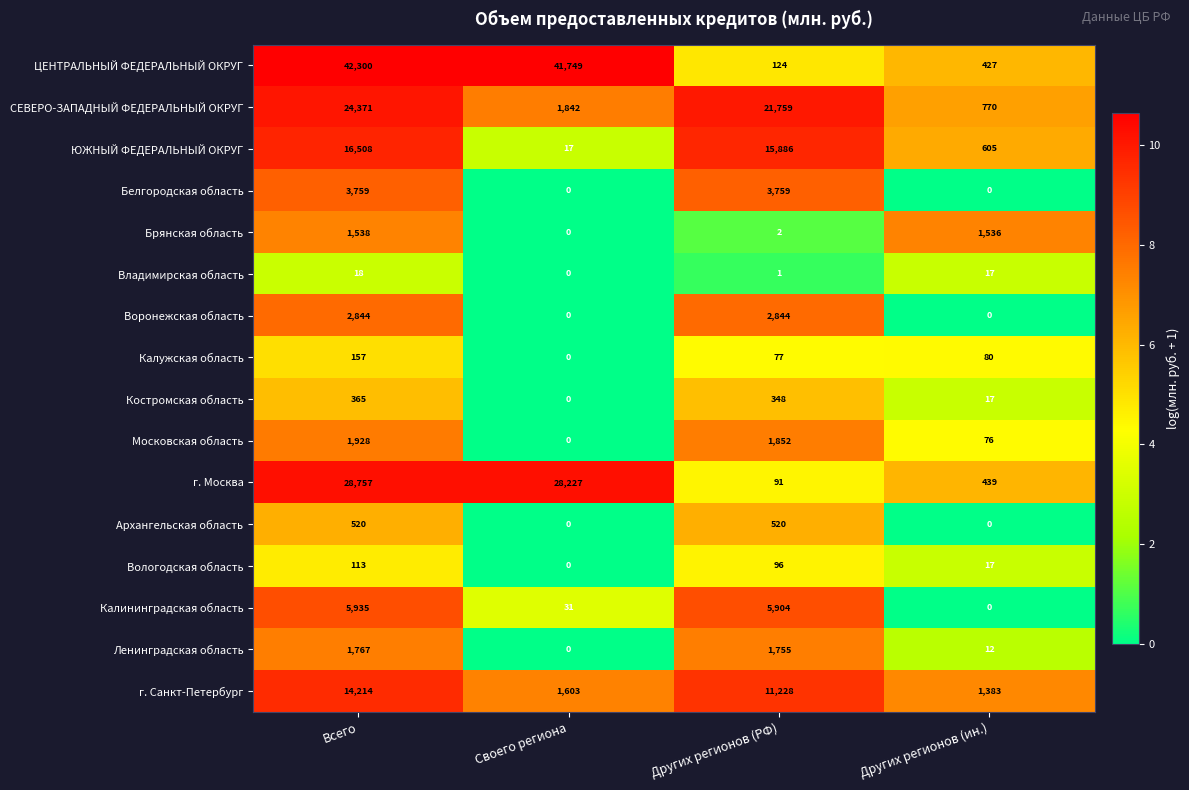

Rank the series by their maximum value, from lowest to highest.

Владимирская область, Вологодская область, Калужская область, Костромская область, Архангельская область, Брянская область, Ленинградская область, Московская область, Воронежская область, Белгородская область, Калининградская область, г. Санкт-Петербург, ЮЖНЫЙ ФЕДЕРАЛЬНЫЙ ОКРУГ, СЕВЕРО-ЗАПАДНЫЙ ФЕДЕРАЛЬНЫЙ ОКРУГ, г. Москва, ЦЕНТРАЛЬНЫЙ ФЕДЕРАЛЬНЫЙ ОКРУГ